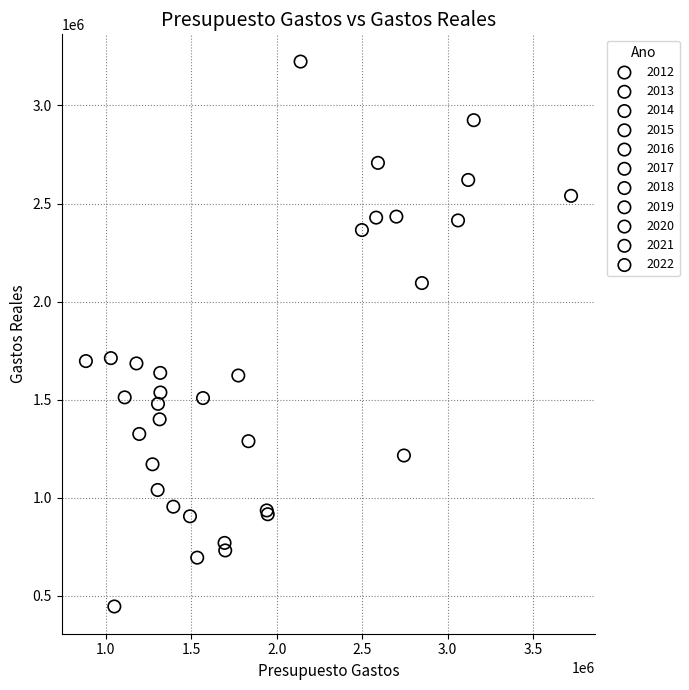

Which series contains the lowest Y value?

2022